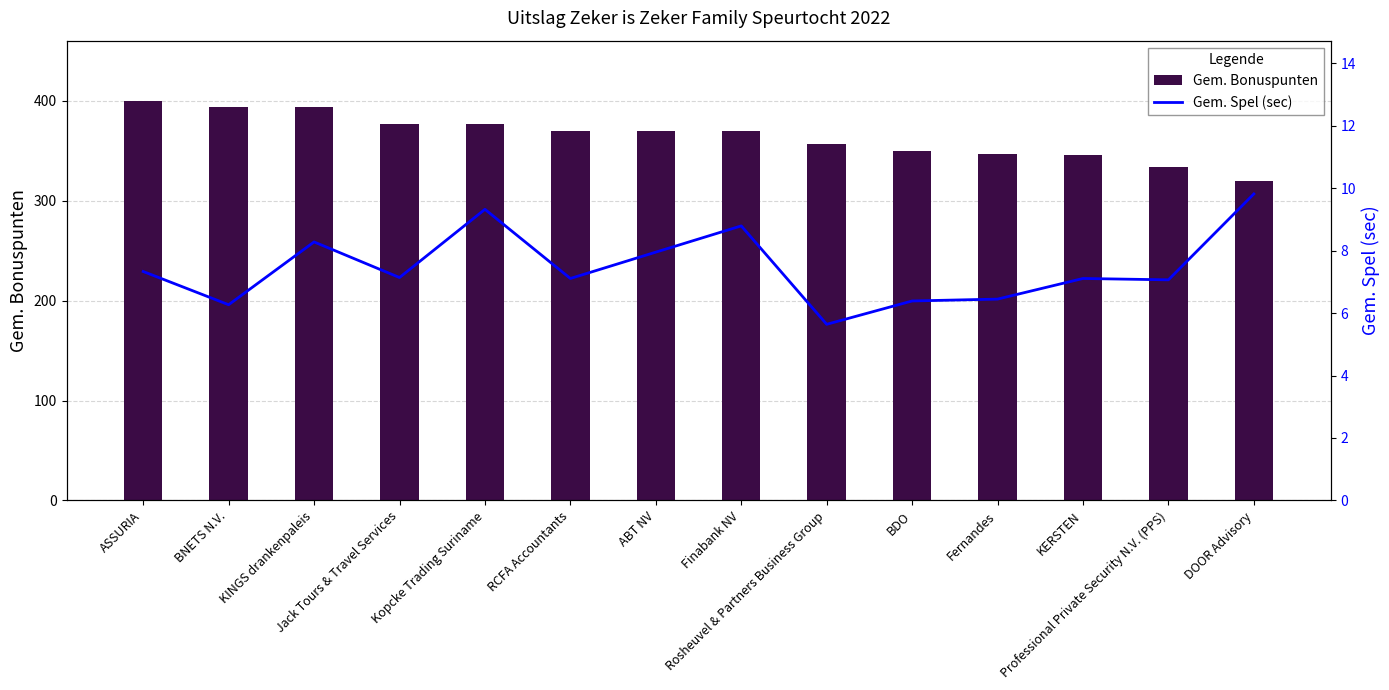

What is the maximum value for Gem. Bonuspunten?

400.0